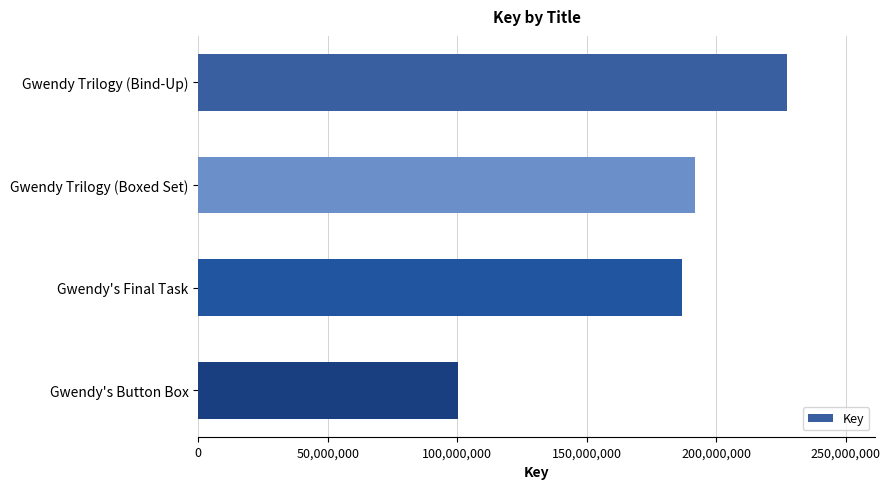

True or false: the data shows 332379069 at Gwendy's Final Task.

False